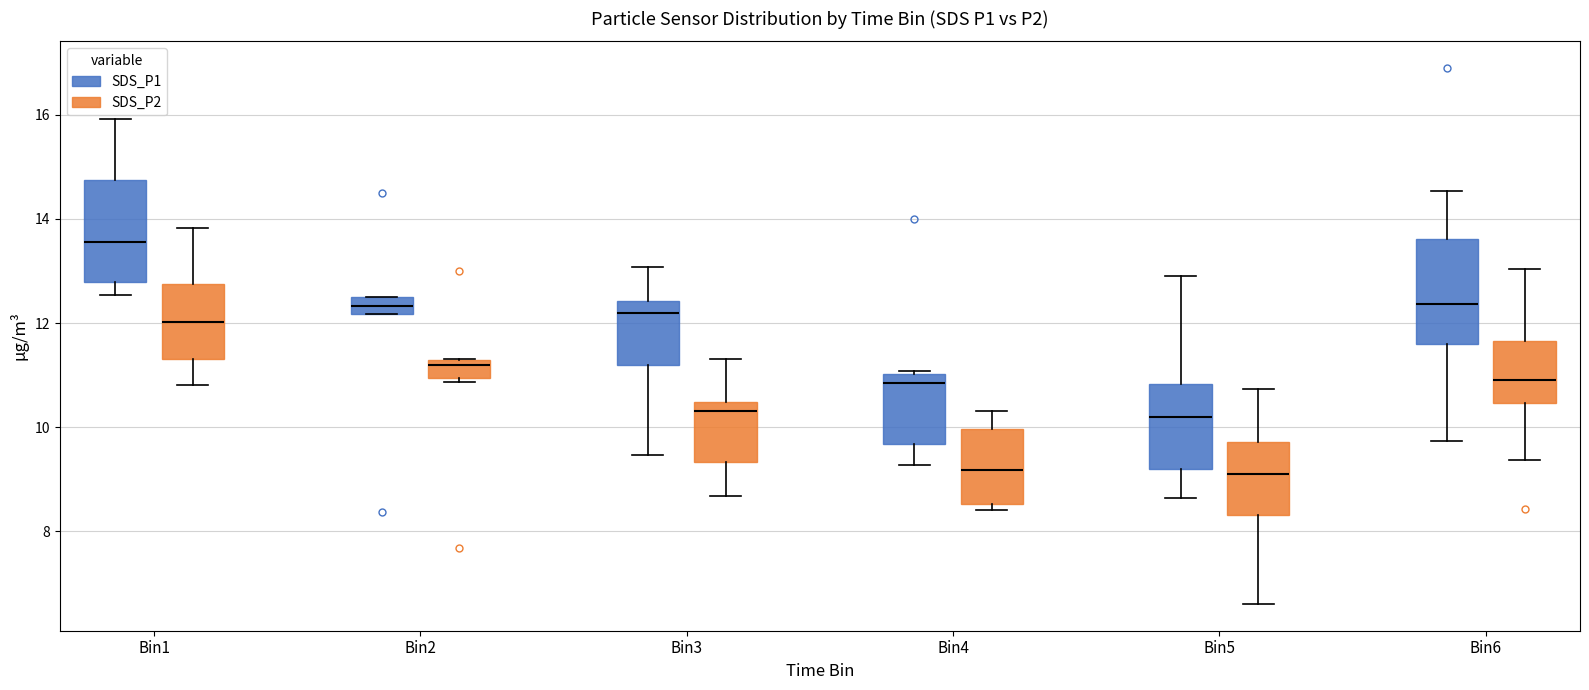

Where does the upper whisker of the box for Bin5 (SDS_P1) end on the y-axis? The values are not printed on the chart, so give them approximately, as read against the axis.

13.0